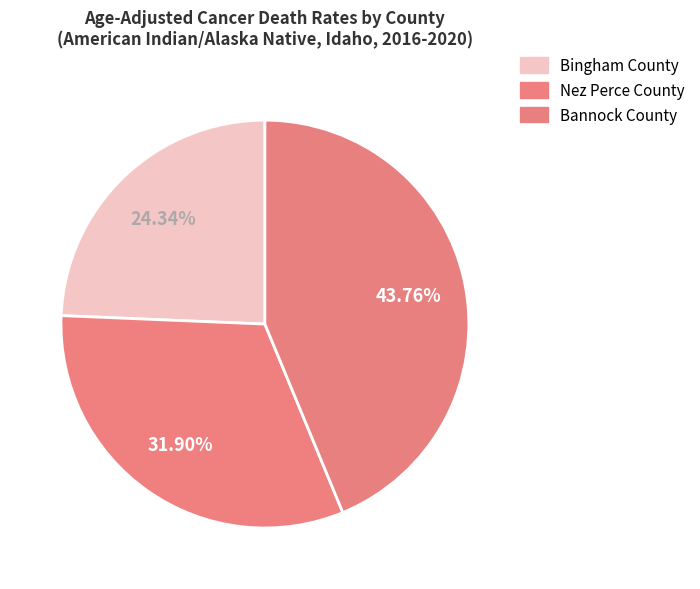

Which category has the biggest portion of the pie?

Bannock County